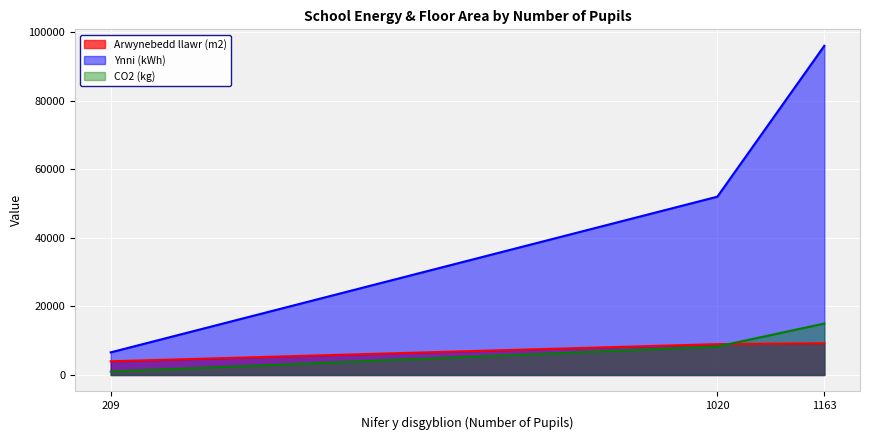

What is the minimum value shown in the chart?

1000